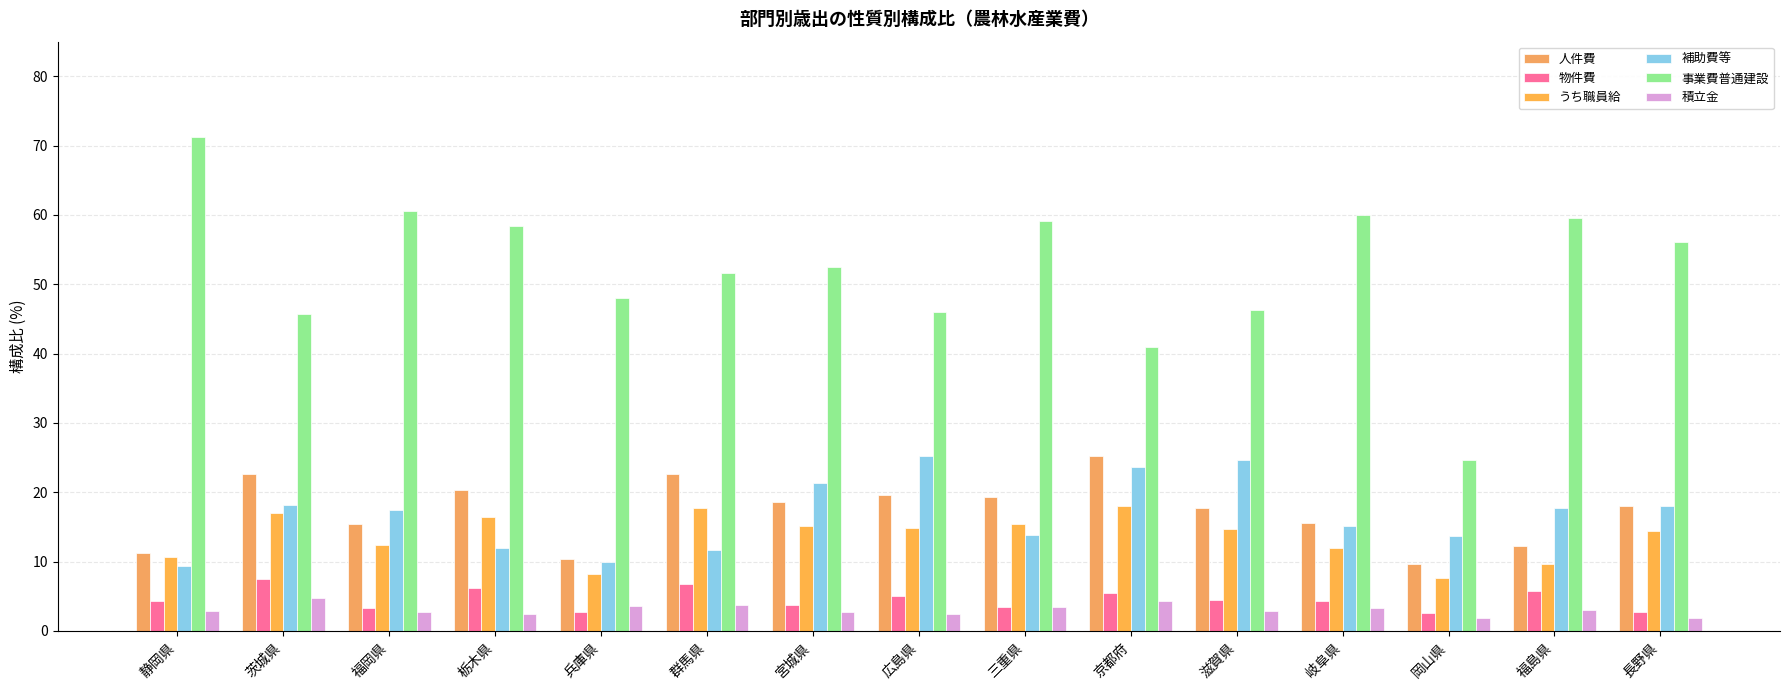

The value of 事業費普通建設 at 福岡県 is 60.6. True or false?

True